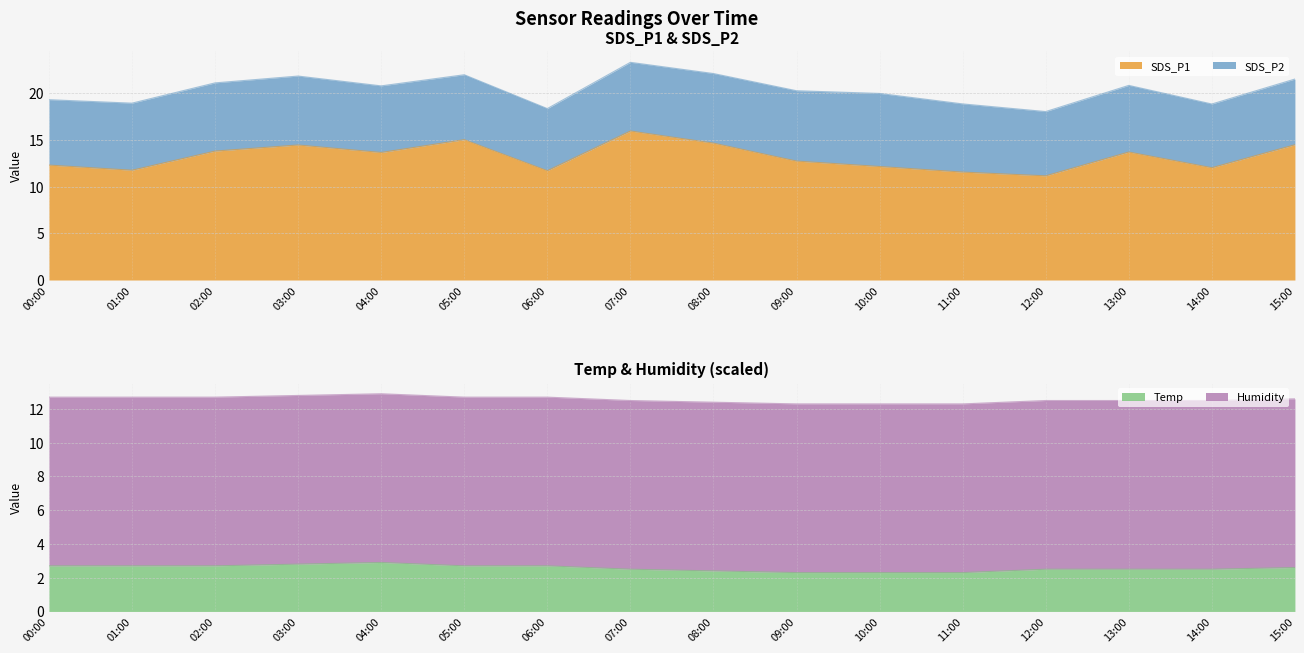

The SDS_P1 series shows 12.3 at 00:00. True or false?

True